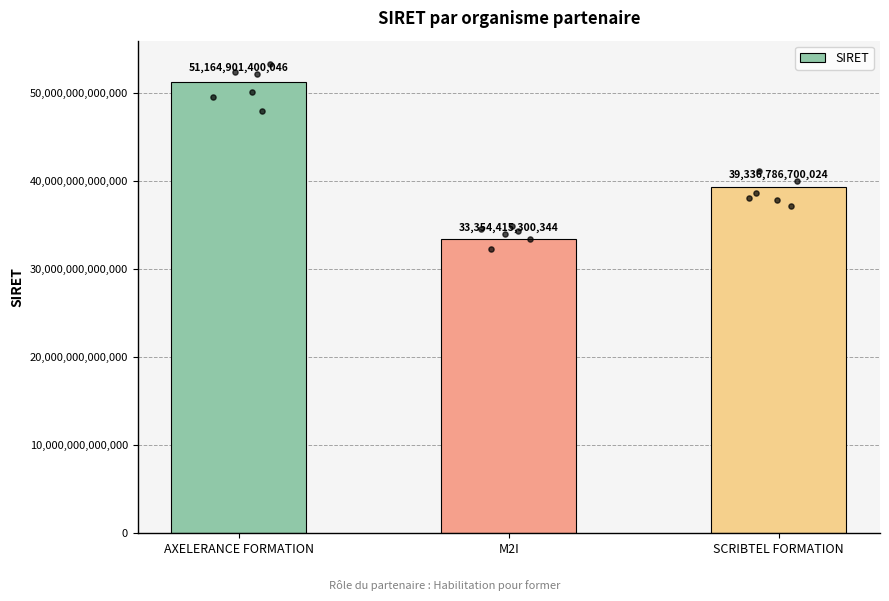

What is the ratio of the value at M2I to the value at SCRIBTEL FORMATION?

0.8